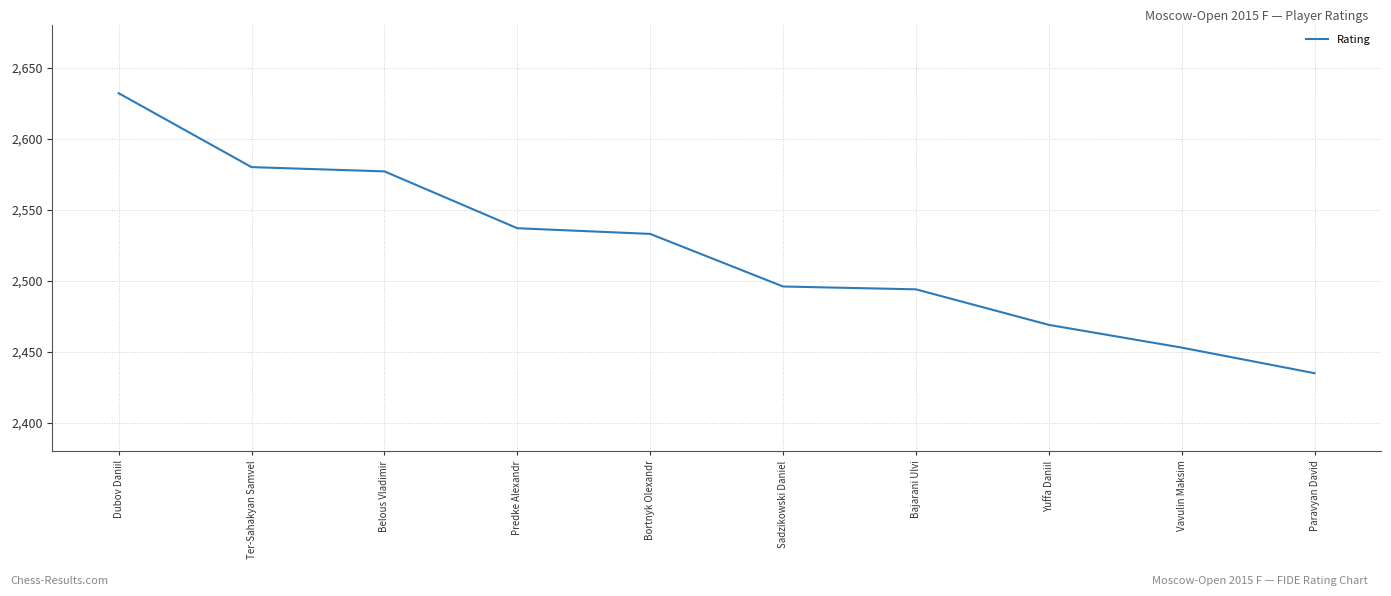

What position from the left is Paravyan David?

10